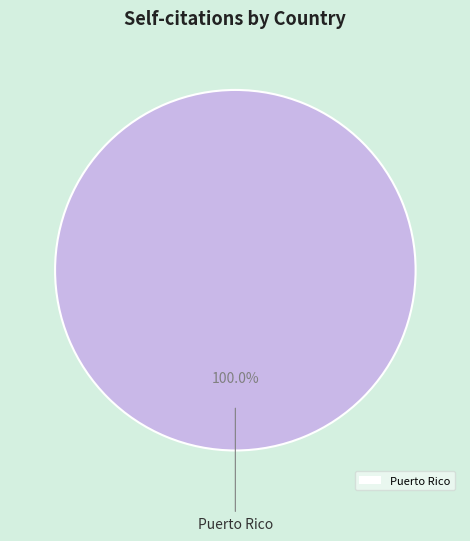

To the nearest percent, what percentage of the pie is Puerto Rico?

100%